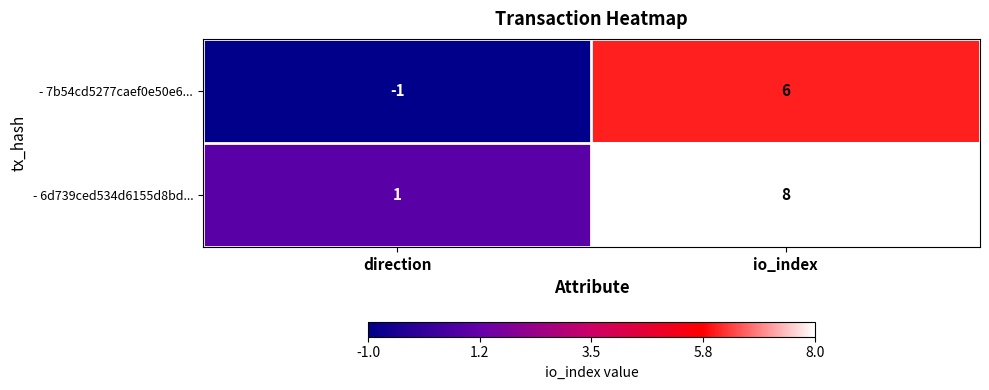

Where is - 7b54cd5277caef0e50e6... nearest to the value 2?

direction